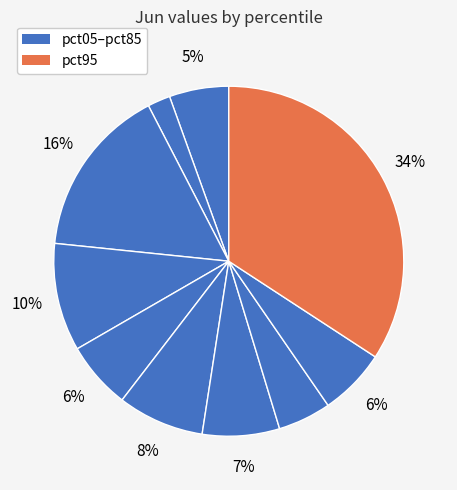

How many segments does this pie chart have?

10